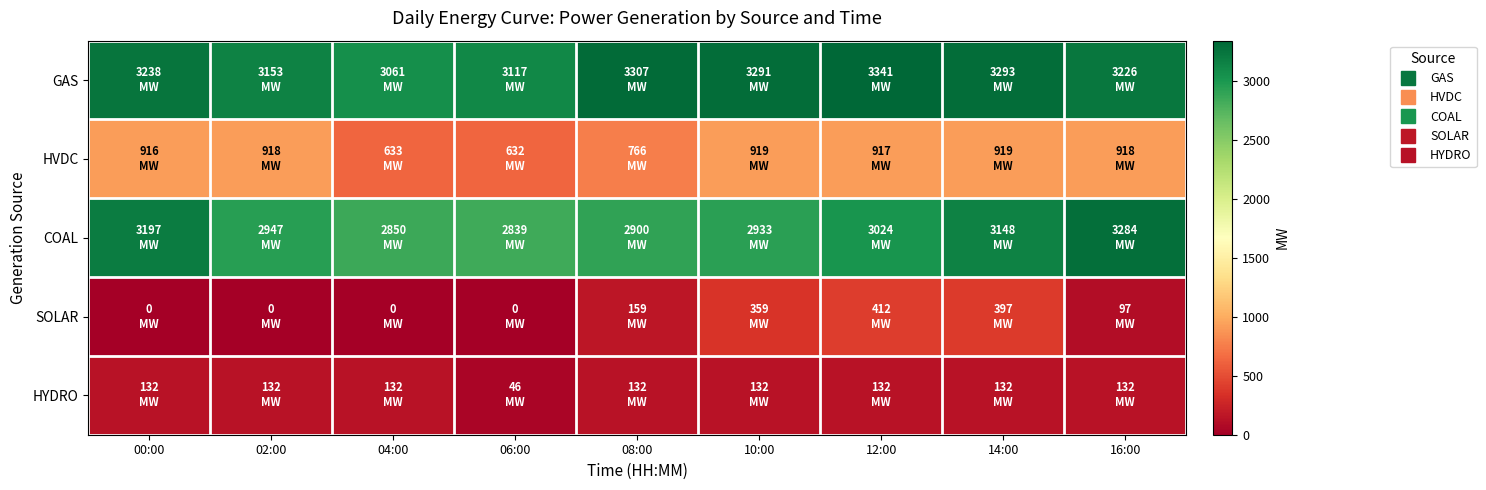

List the series in order of their peak value, highest first.

GAS, COAL, HVDC, SOLAR, HYDRO